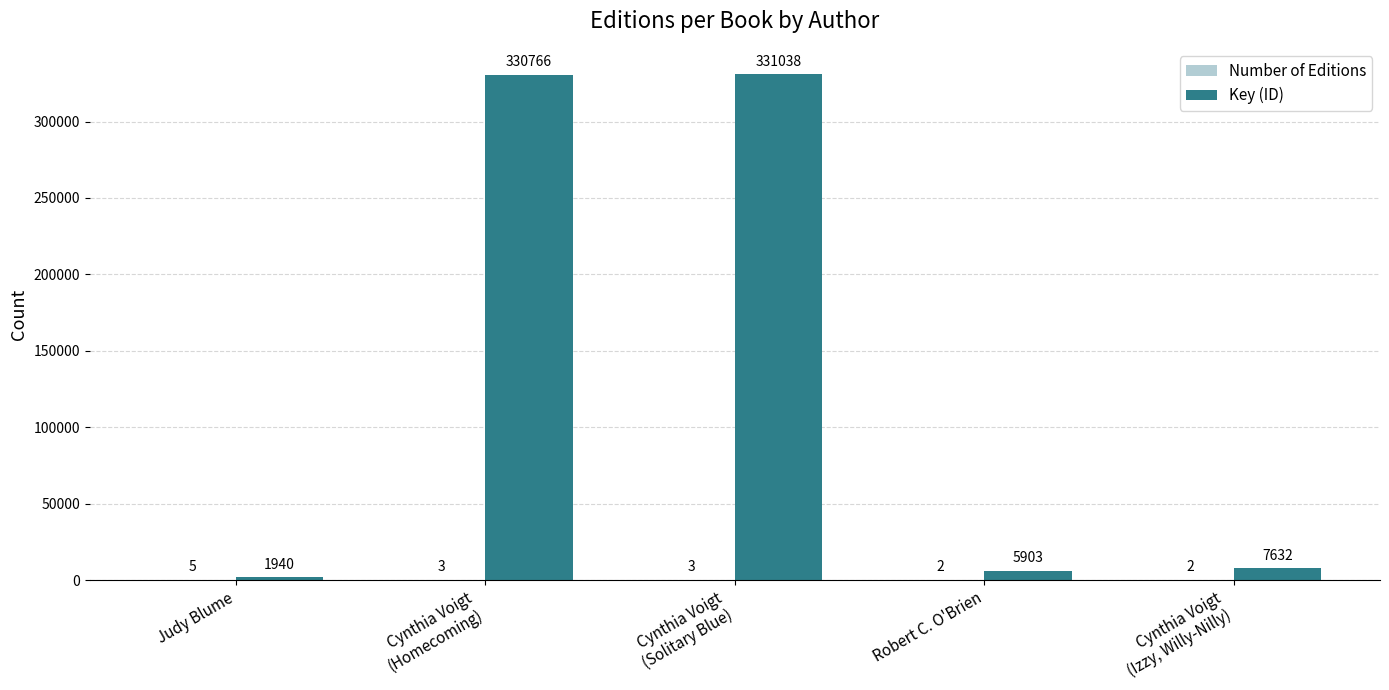

Which series changed the most between Judy Blume and Robert C. O'Brien?

Key (ID)